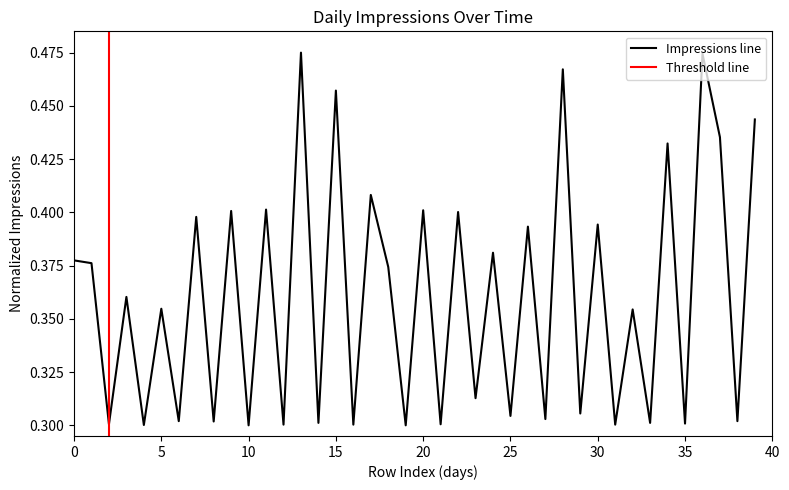

True or false: the data has more than 2 interior local peaks.

True